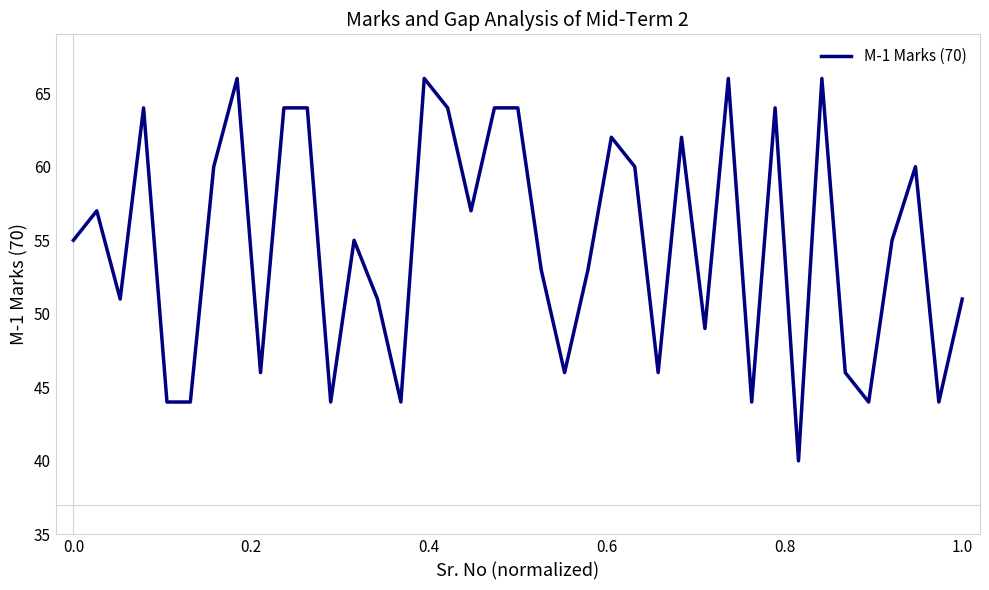

Does the chart have visible grid lines?

No